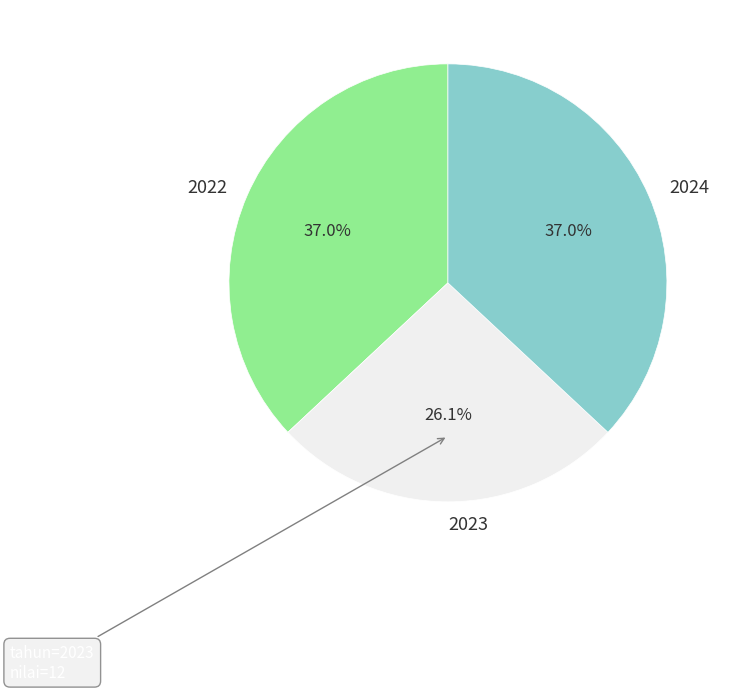

Between 2023 and 2022, which is larger?

2022